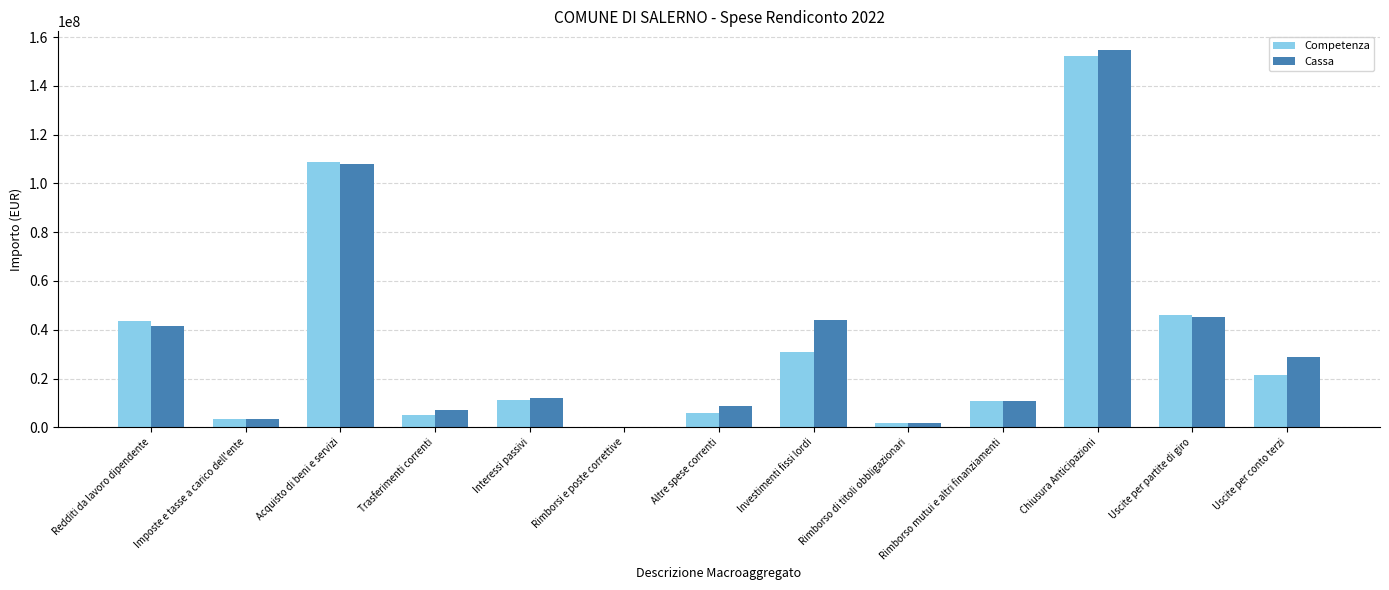

What is the average value of the Cassa series?

35855273.1